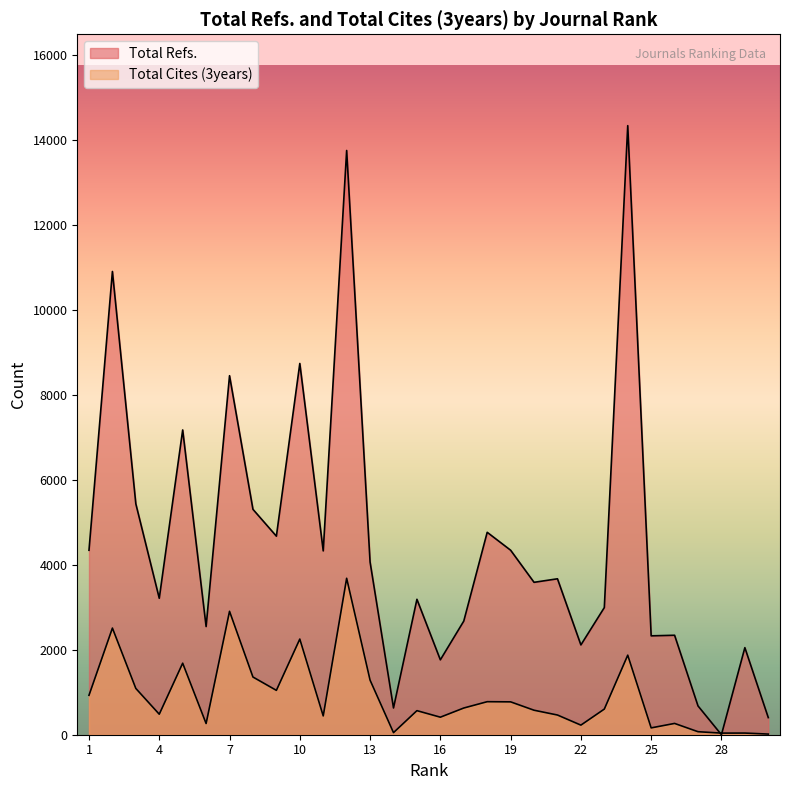

Is it true that Total Cites (3years) equals 443 at 11?

True